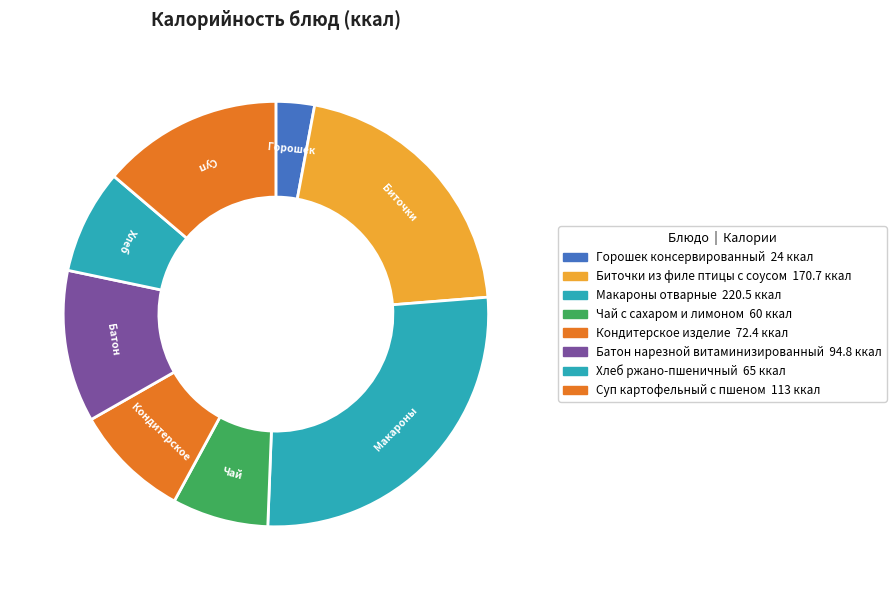

Which has a higher value, Хлеб ржано-пшеничный or Чай с сахаром и лимоном?

Хлеб ржано-пшеничный